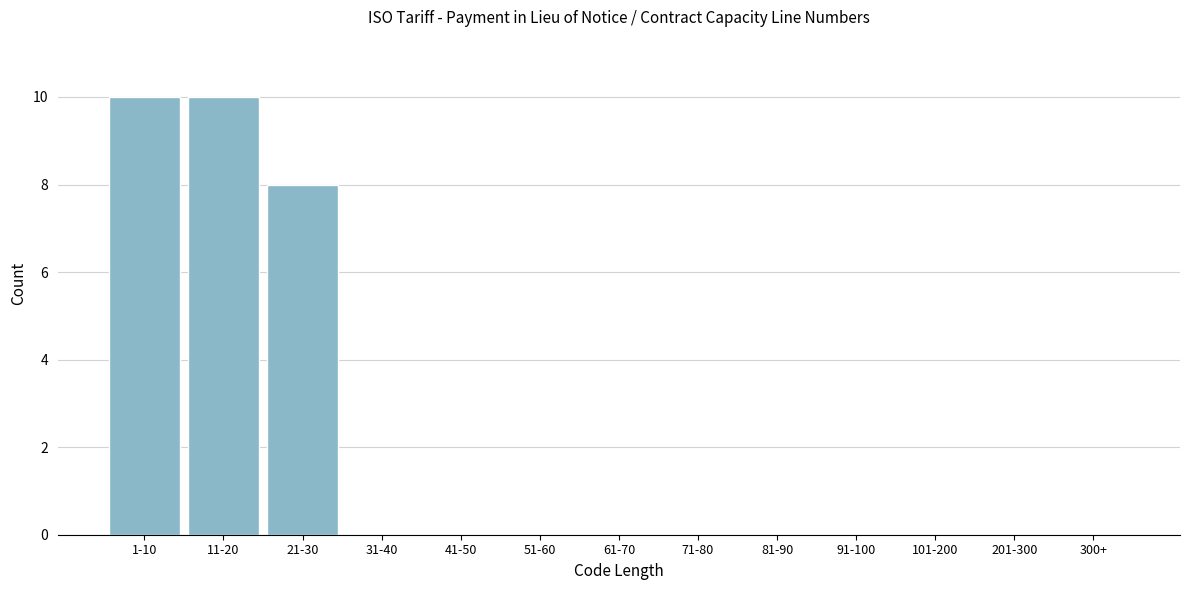

Reading right to left, list all the values displayed in this chart.

300+=0	201-300=0	101-200=0	91-100=0	81-90=0	71-80=0	61-70=0	51-60=0	41-50=0	31-40=0	21-30=8	11-20=10	1-10=10